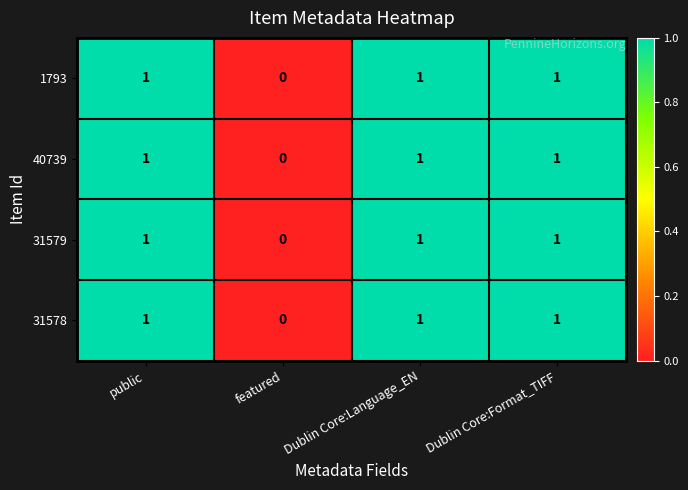

What is the total value across all series at public?

4